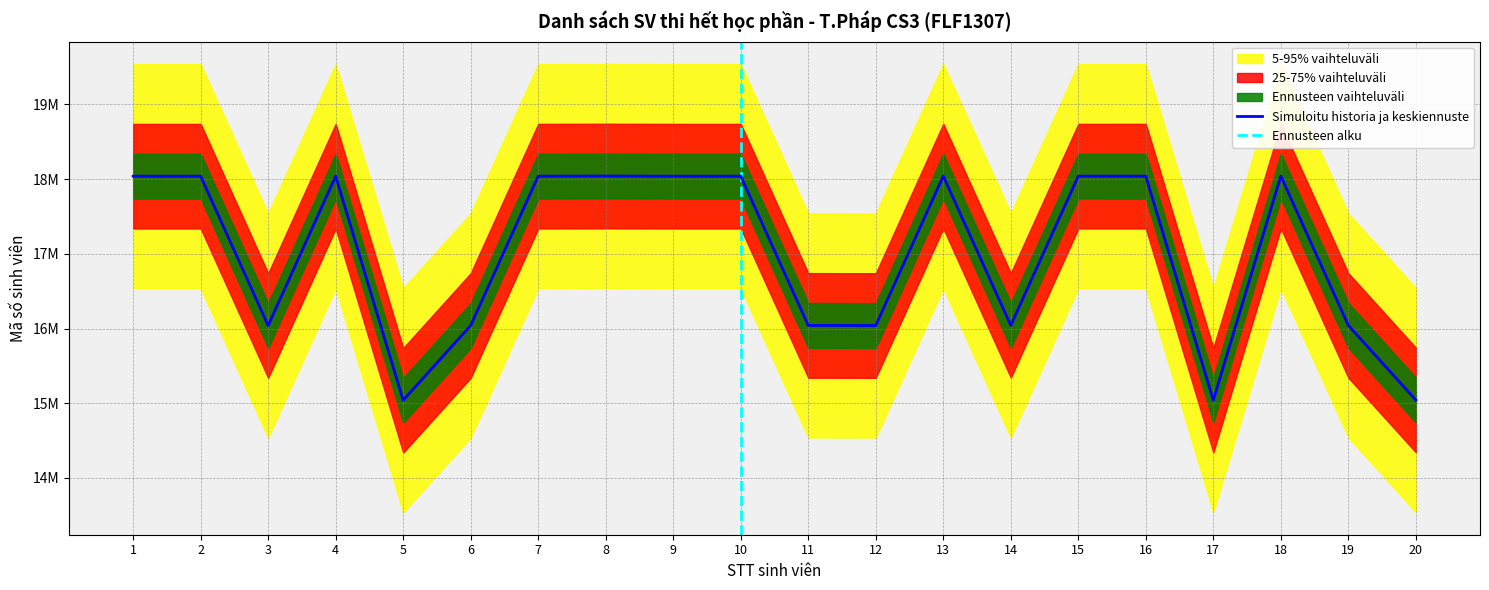

The value at 7 is 10854839. True or false?

False